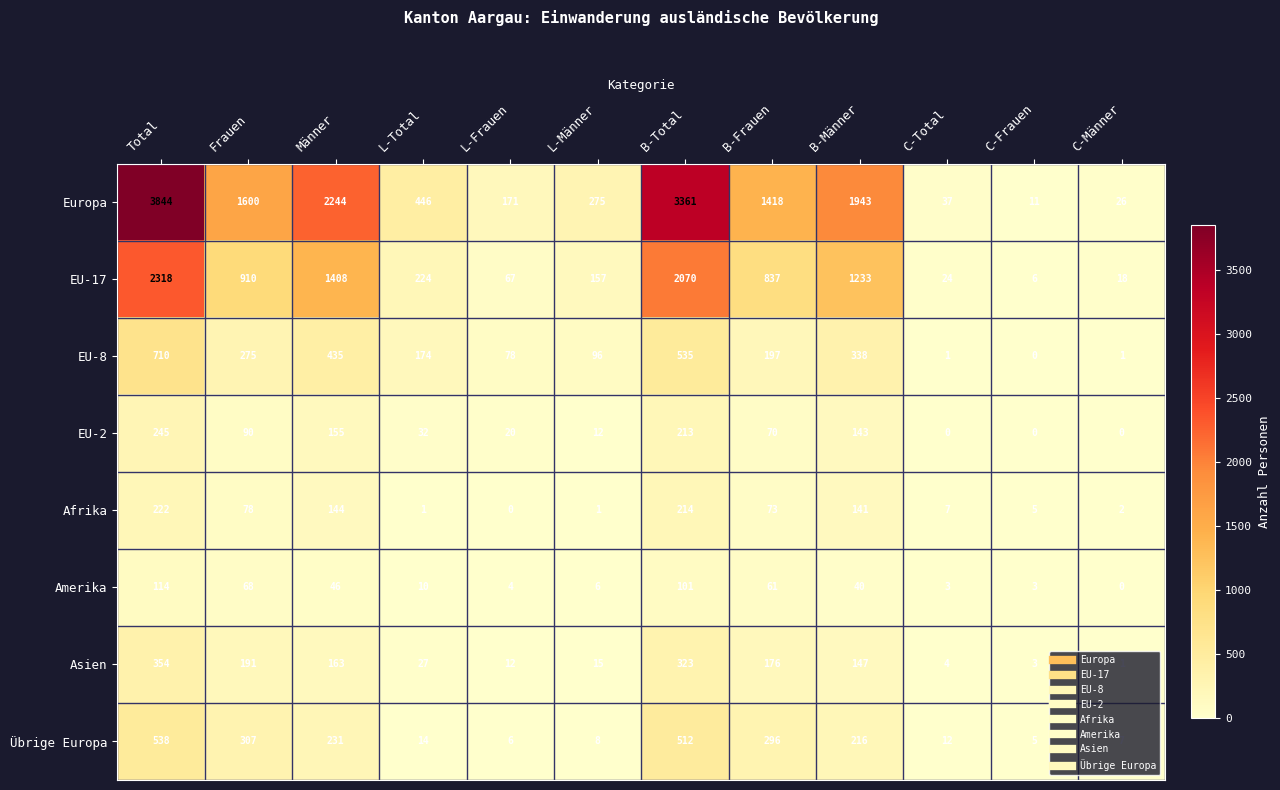

The value of Übrige Europa at C-Total is 8. True or false?

False